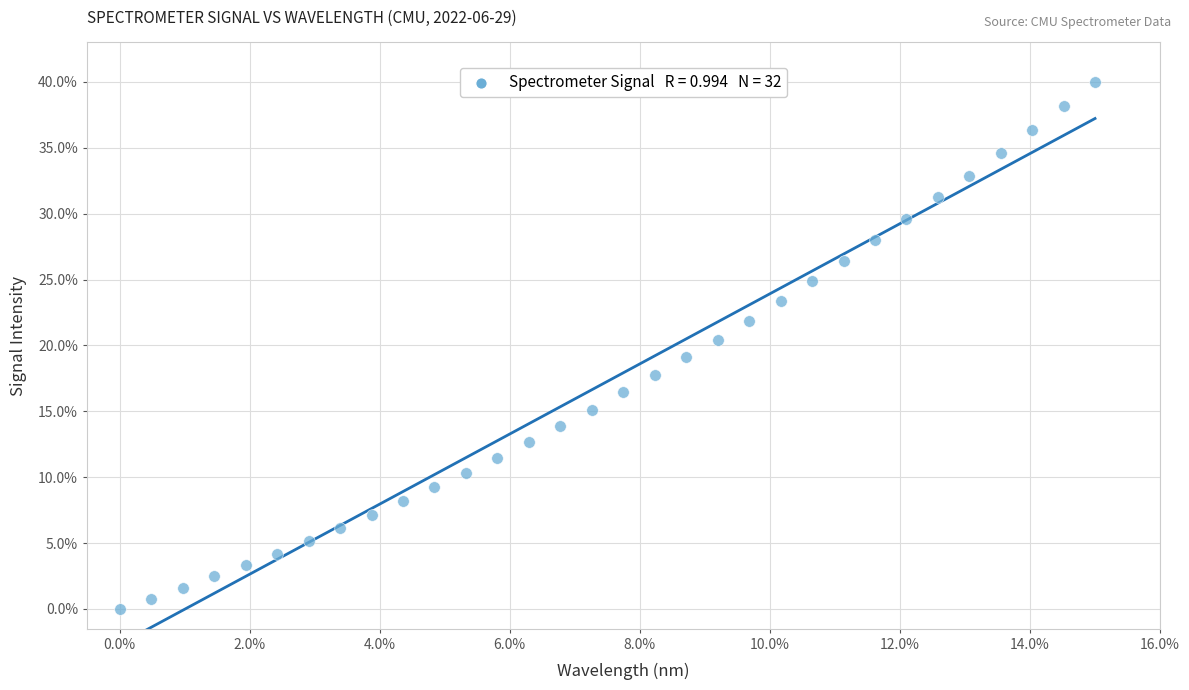

What is the range of X values (max minus min)?

15.0